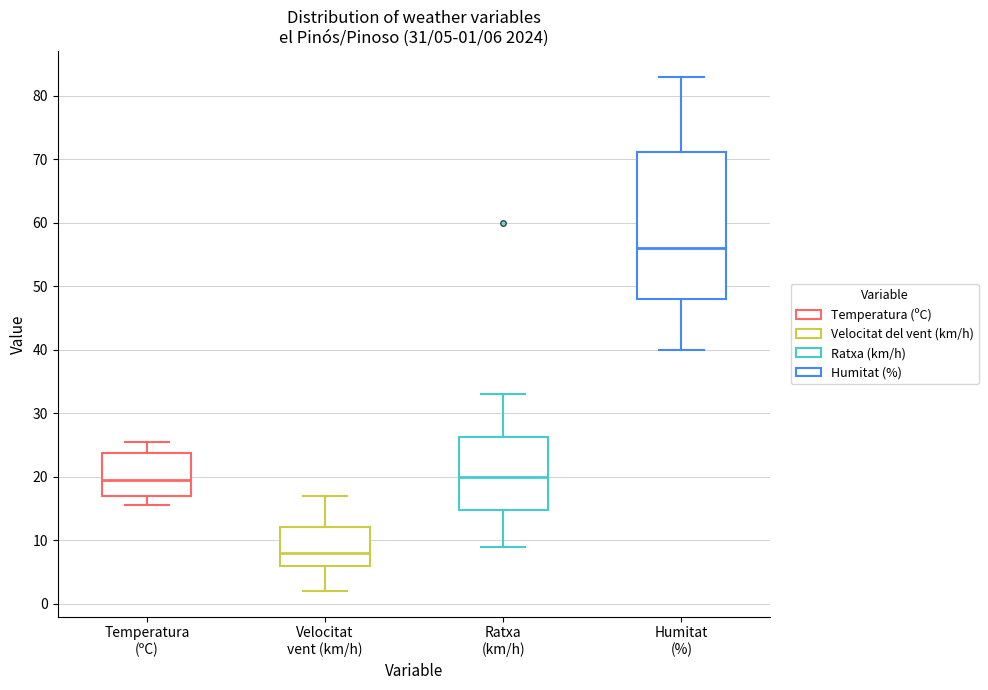

Which box is the tallest, from its lower edge to its upper edge?

Humitat (%)